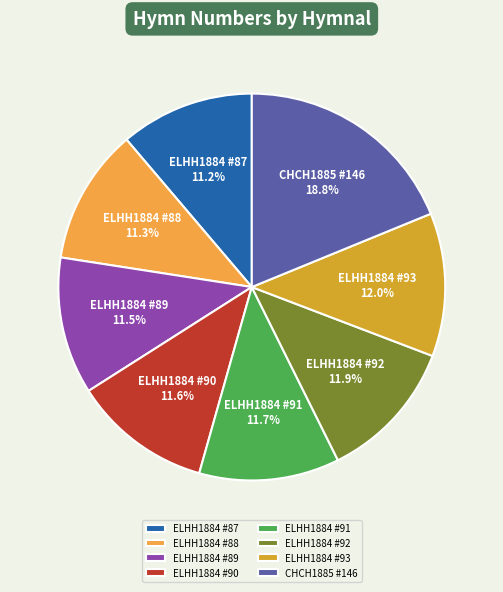

How many slices are in this pie chart?

8